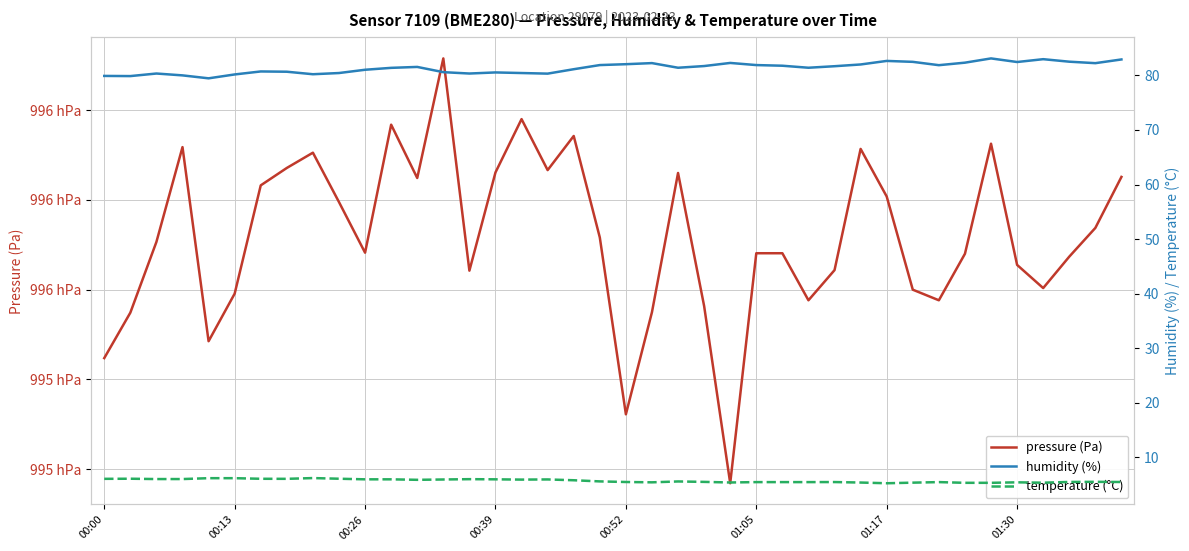

Where does the humidity (%) series first go above 81?

00:26